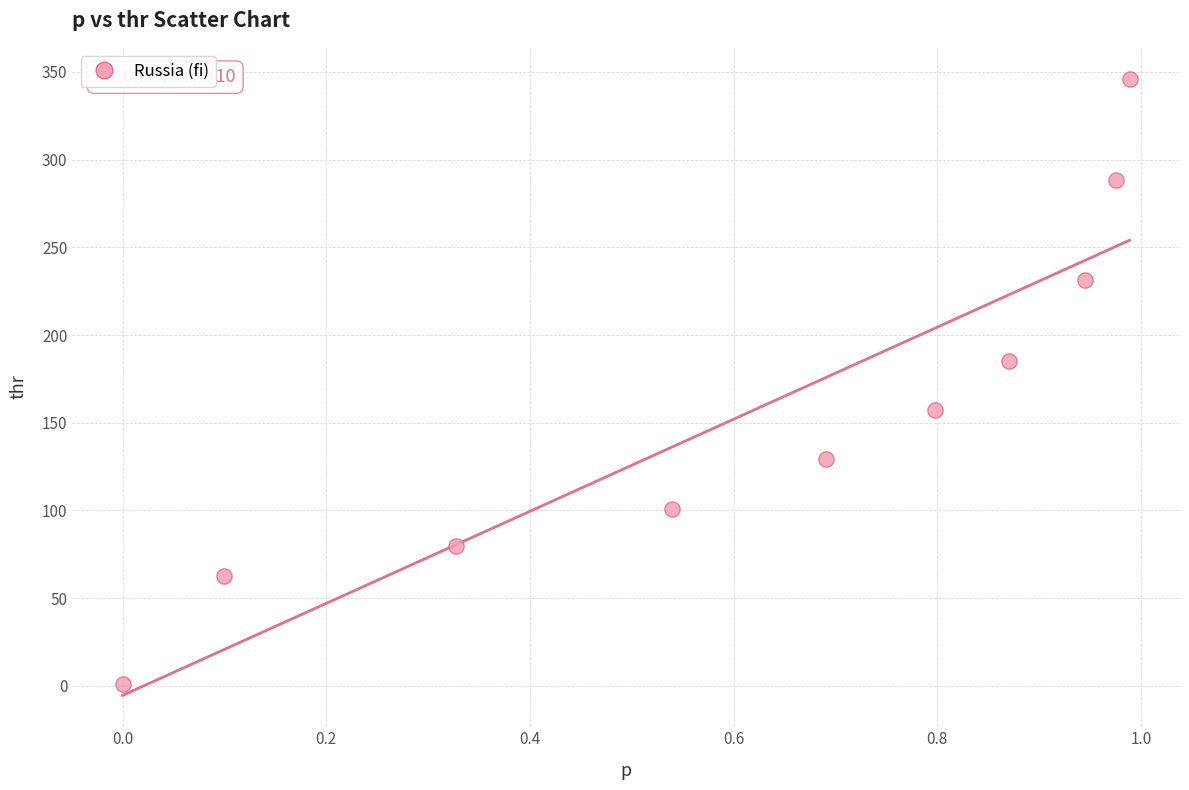

What is the average Y value?

158.2